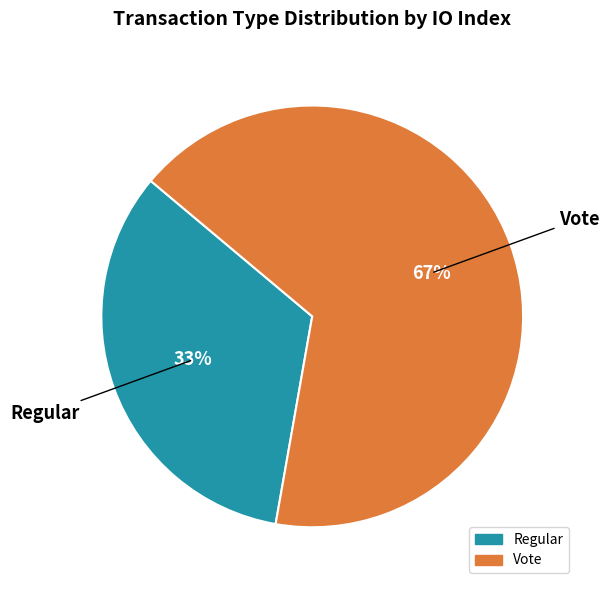

How many segments does this pie chart have?

2